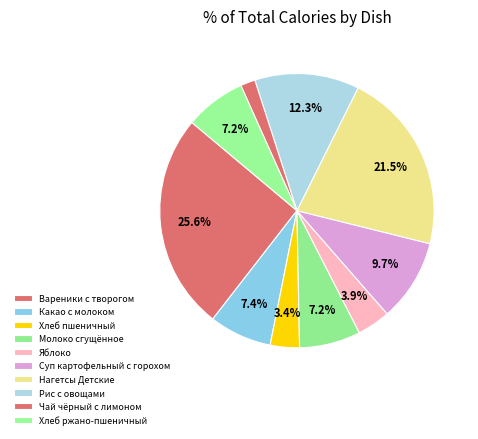

How many segments does this pie chart have?

10